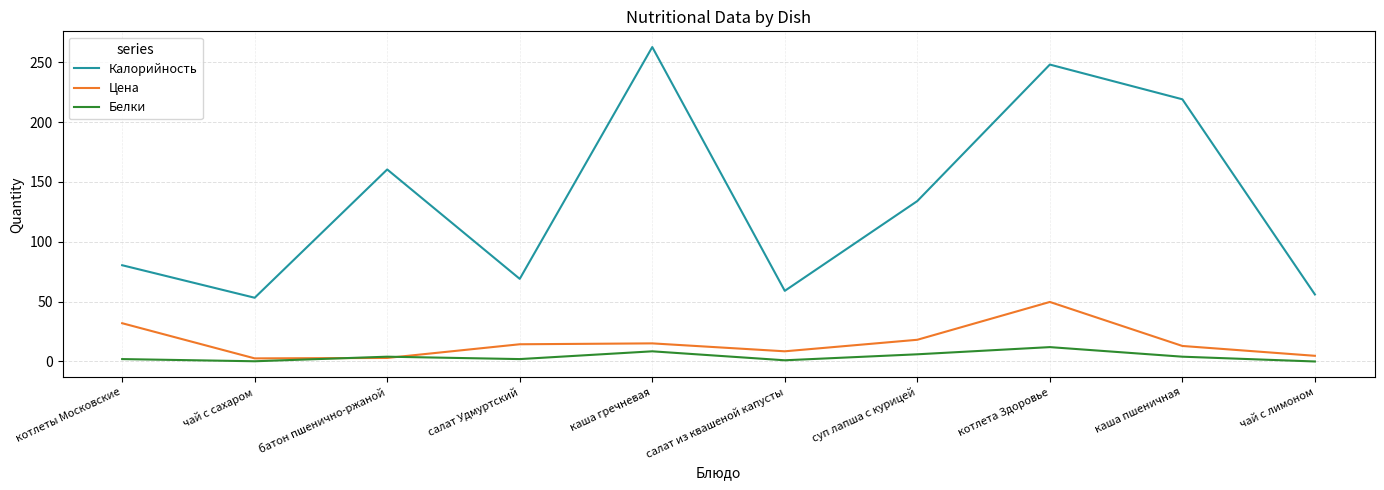

What position from the left is суп лапша с курицей?

7